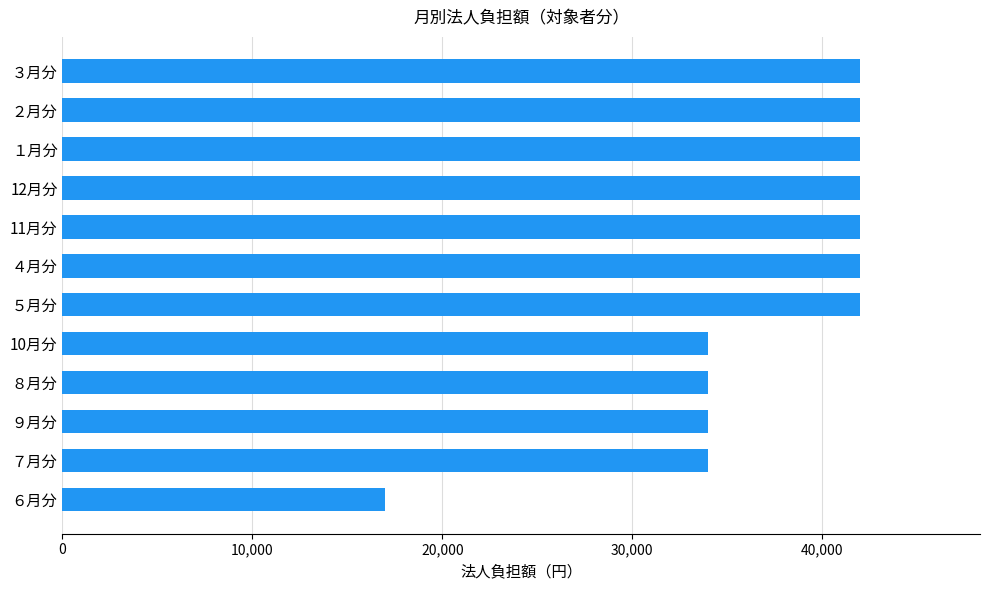

What is the change in value from ８月分 to 11月分?

+8000